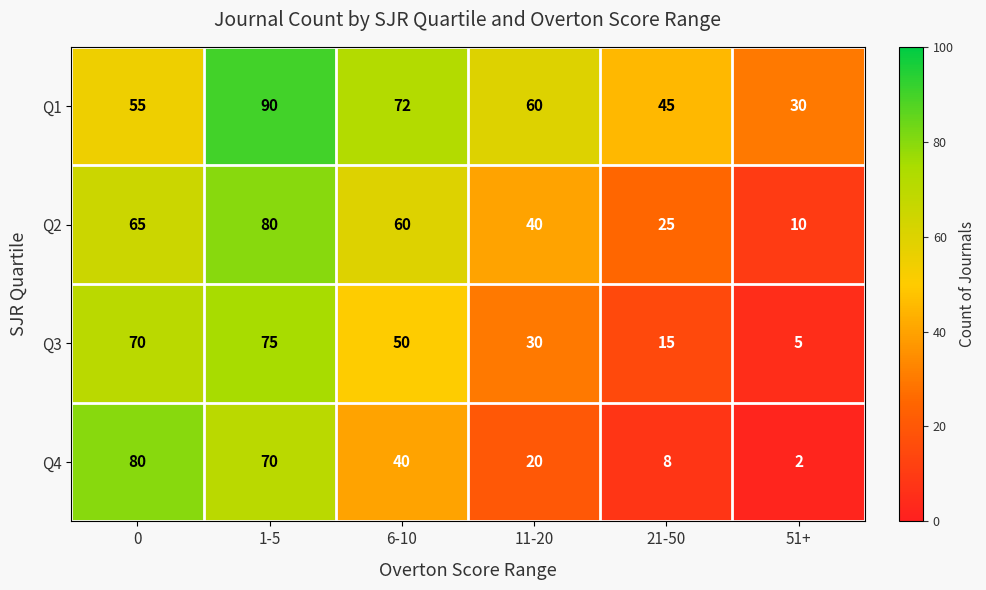

At how many categories does at least one series exceed 44?

5